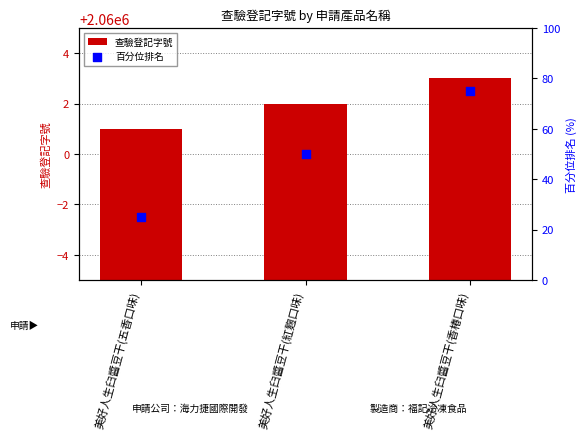

Which series has the widest spread of Y values?

百分位排名